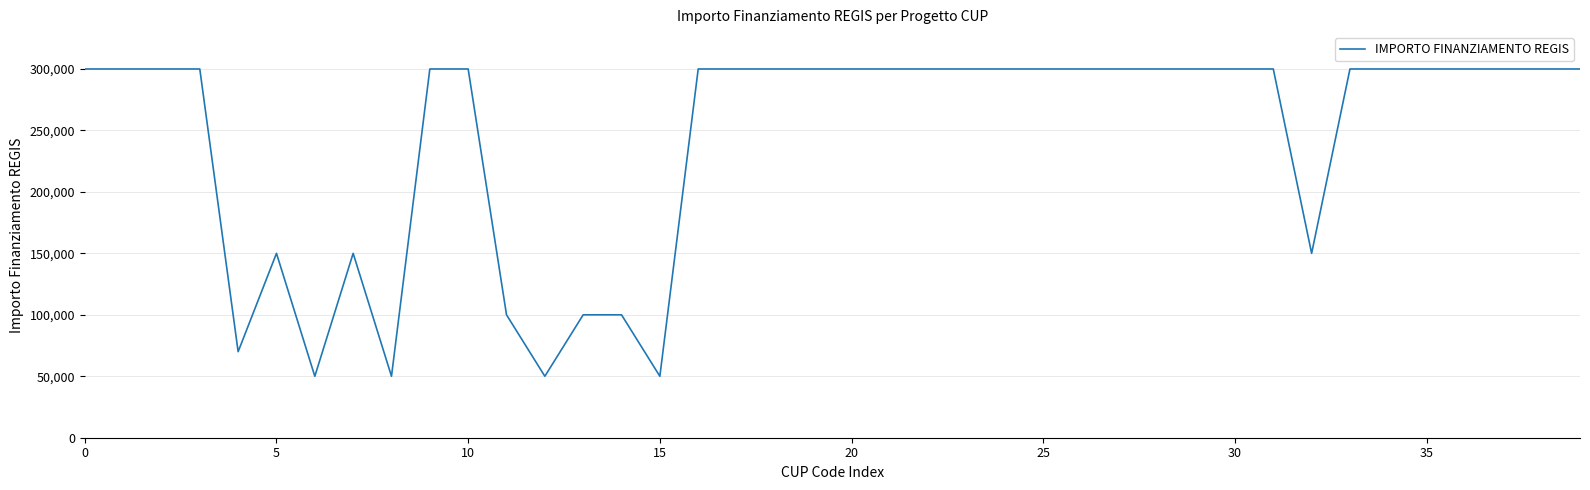

How many values are between 150000 and 300000?

32